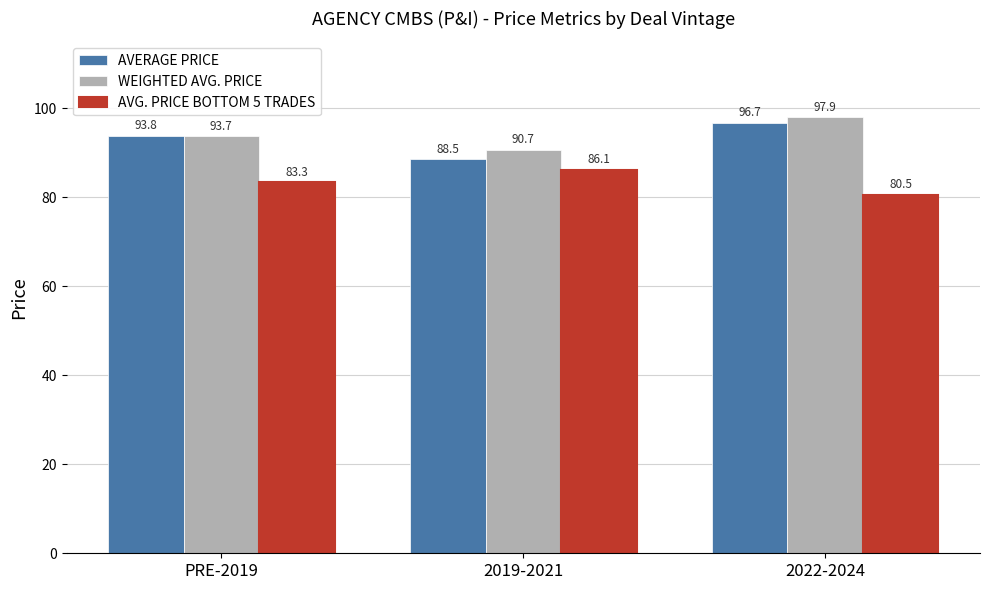

Reading right to left, extract all data points from this chart.

AVERAGE PRICE: 2022-2024=96.7	2019-2021=88.5	PRE-2019=93.8
WEIGHTED AVG. PRICE: 2022-2024=97.9	2019-2021=90.7	PRE-2019=93.7
AVG. PRICE BOTTOM 5 TRADES: 2022-2024=80.5	2019-2021=86.1	PRE-2019=83.3